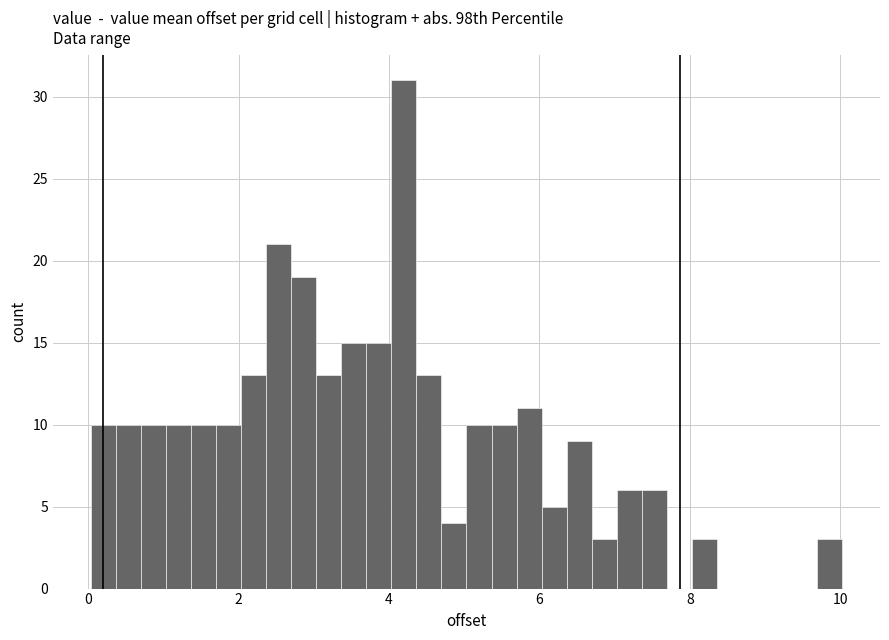

Read against the x-axis, roughly where is the centre of the tallest bar?

4.2